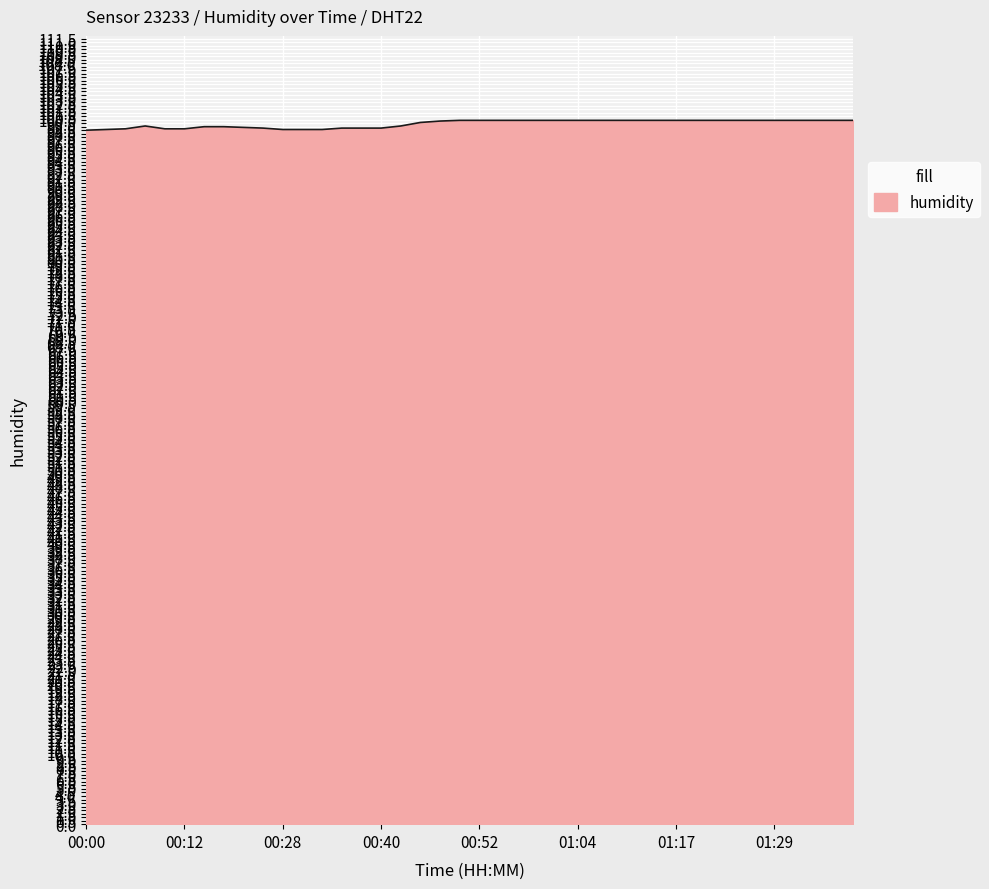

What is the maximum value shown in the chart?

99.9